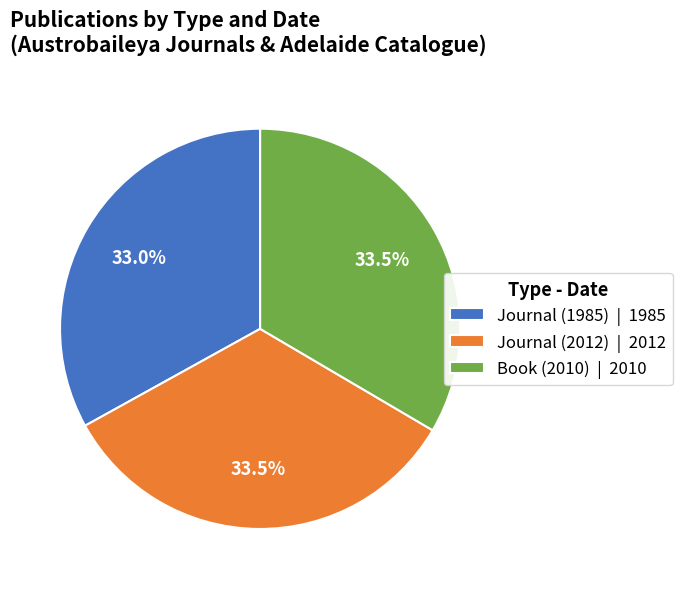

Combined, do Book (2010) | 2010 and Journal (2012) | 2012 account for over 50%?

Yes